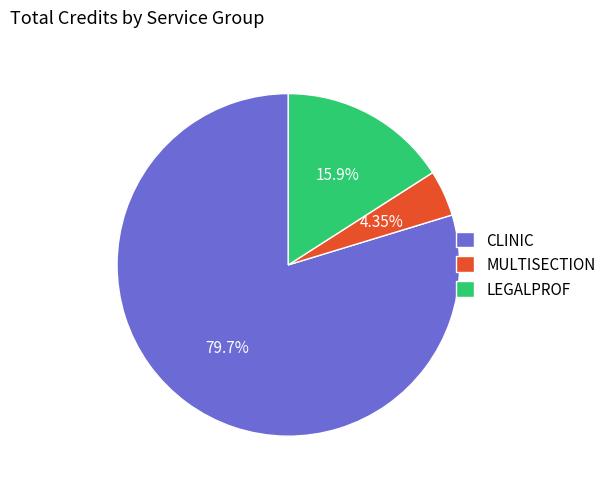

To the nearest percent, what is the difference between the largest and smallest slice percentages?

75%